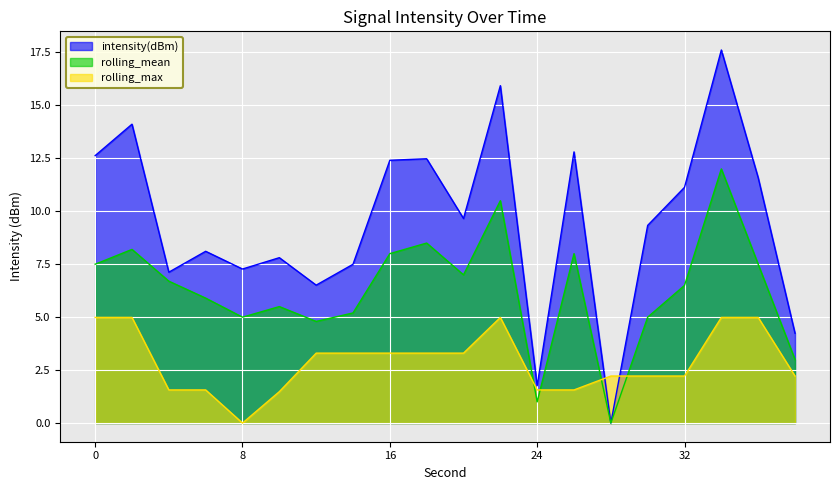

What is the value of the rolling_max point at the 4th from the left?

1.6